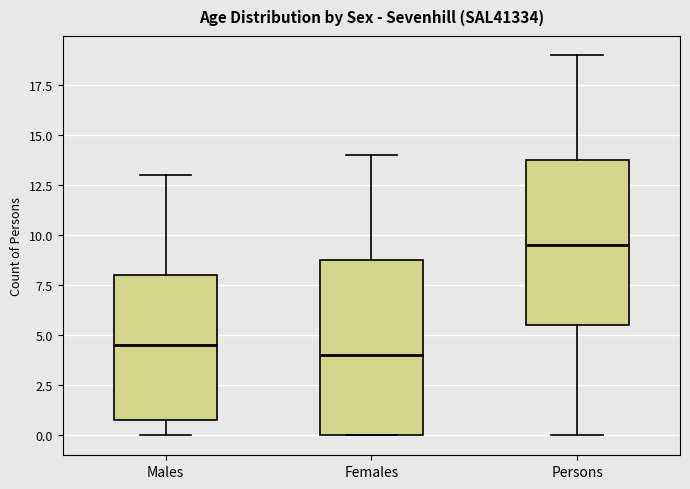

Comparing the boxes themselves (not the whiskers), which one is the tallest?

Females